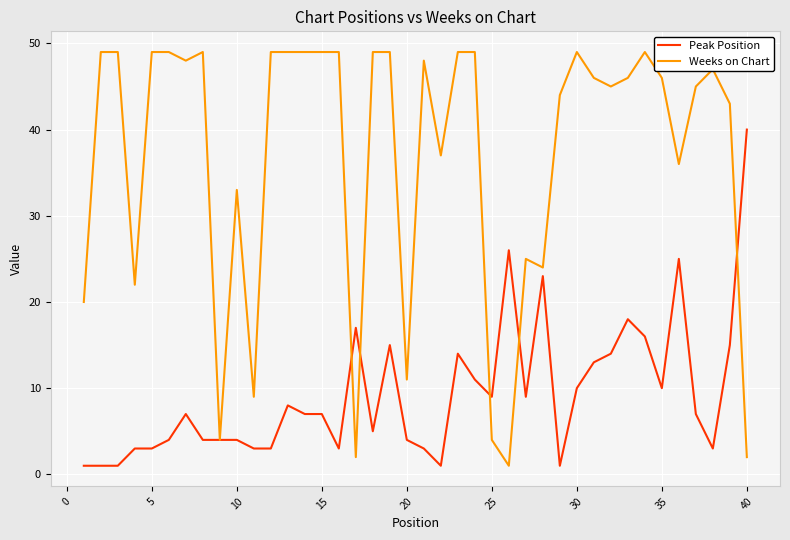

Which series has the largest total across all categories?

Weeks on Chart